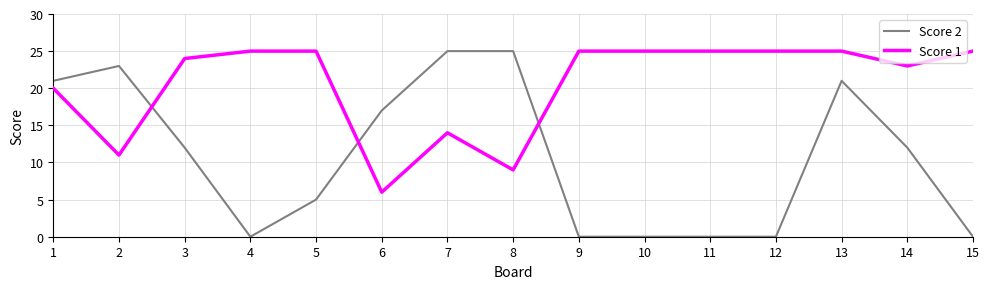

Does the chart have visible grid lines?

Yes